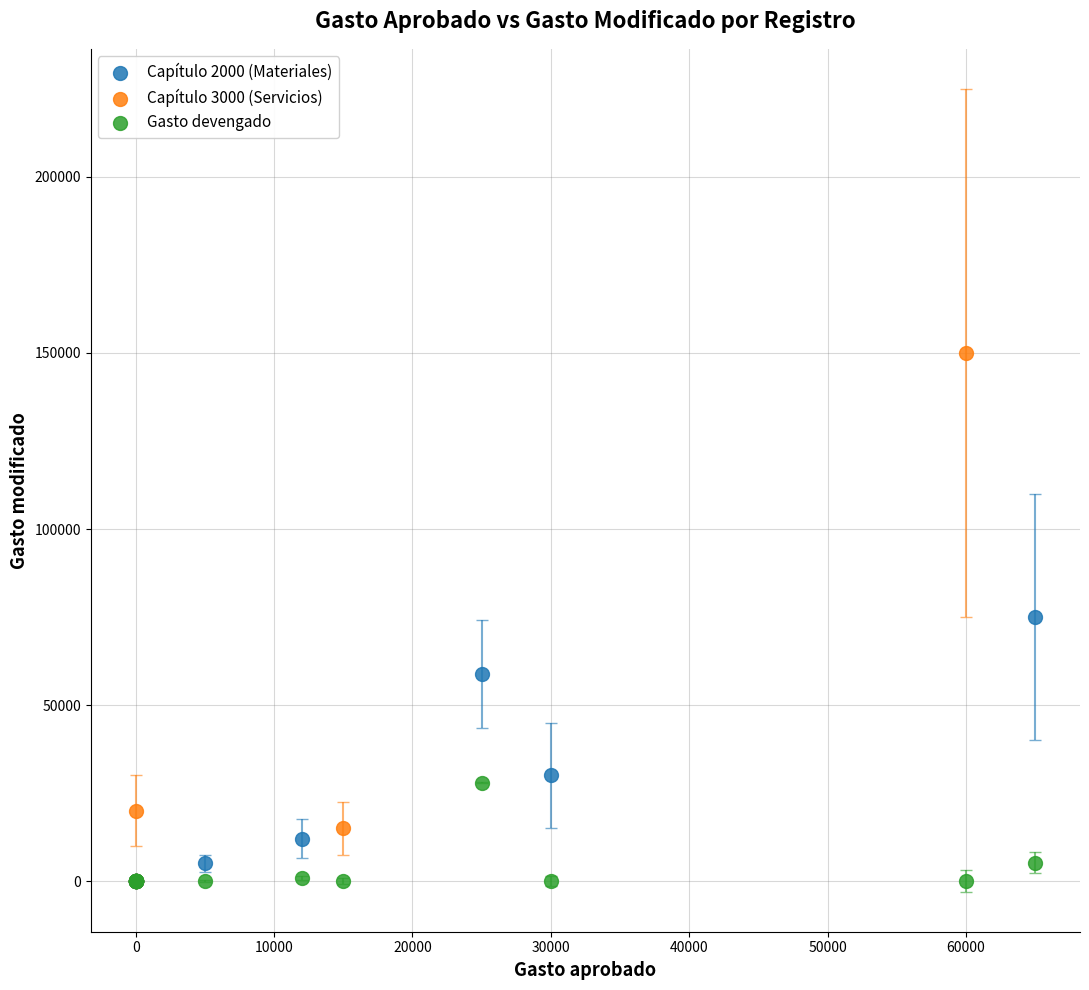

Which series reaches the maximum Y coordinate?

Capítulo 3000 (Servicios)